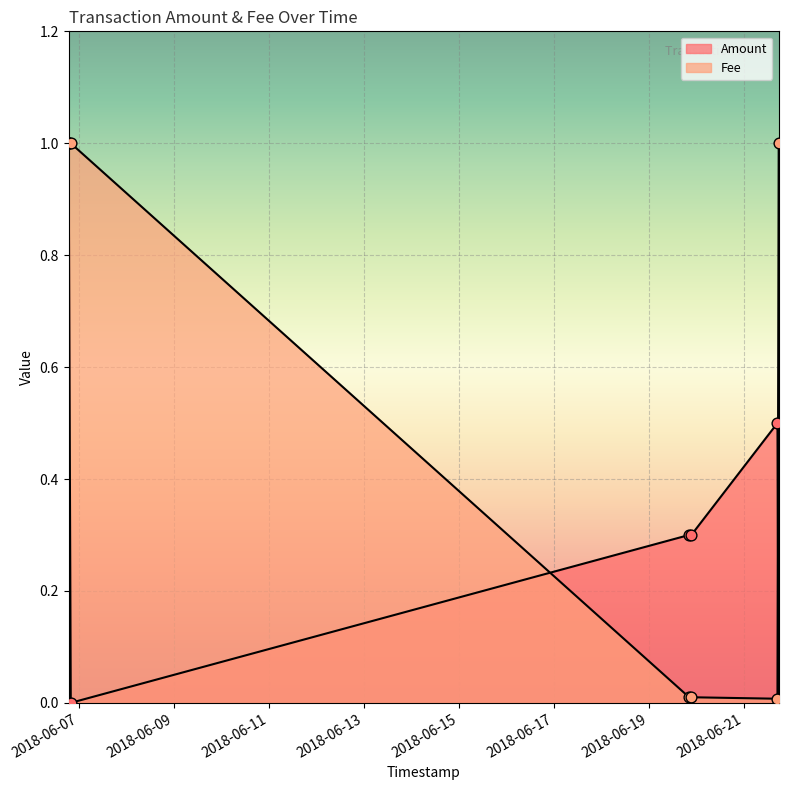

Which series has the widest spread of Y values?

Amount